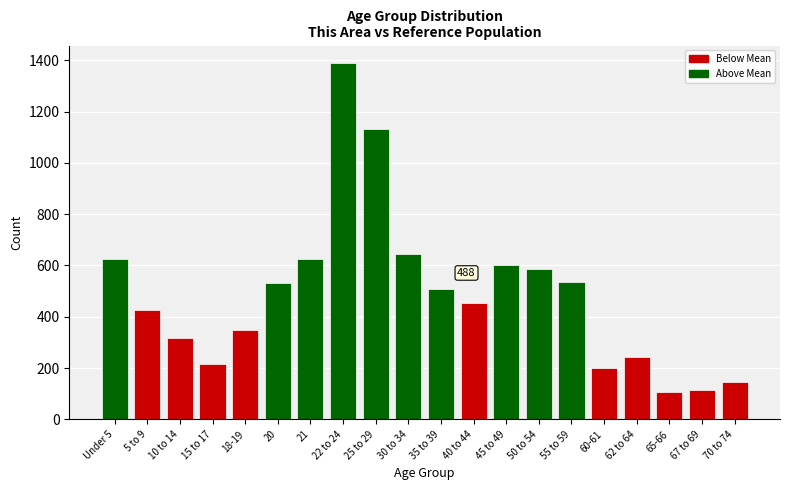

What is the average value?

488